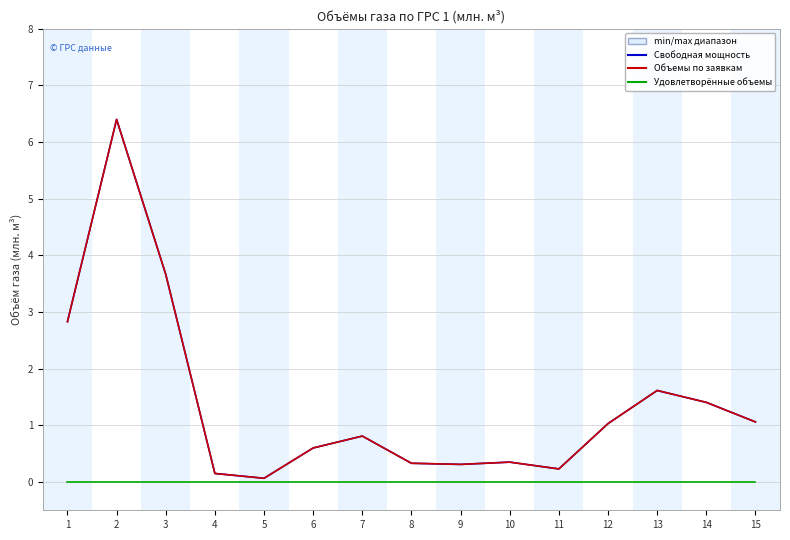

Reading left to right, list all the values displayed in this chart.

Свободная мощность: 1=2.8	2=6.4	3=3.7	4=0.1	5=0.1	6=0.6	7=0.8	8=0.3	9=0.3	10=0.3	11=0.2	12=1.0	13=1.6	14=1.4	15=1.1
Объемы по заявкам: 1=2.8	2=6.4	3=3.7	4=0.1	5=0.1	6=0.6	7=0.8	8=0.3	9=0.3	10=0.3	11=0.2	12=1.0	13=1.6	14=1.4	15=1.1
Удовлетворённые объемы: 1=0.0	2=0.0	3=0.0	4=0.0	5=0.0	6=0.0	7=0.0	8=0.0	9=0.0	10=0.0	11=0.0	12=0.0	13=0.0	14=0.0	15=0.0